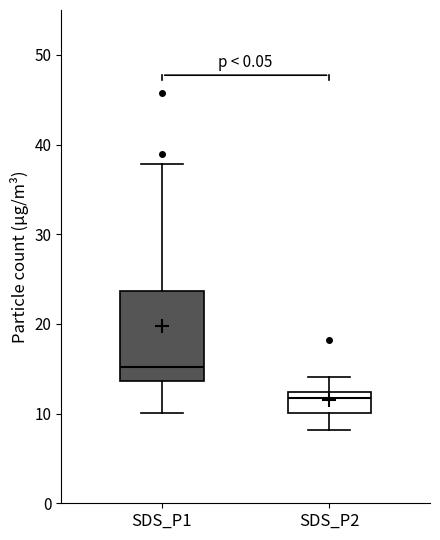

Which box is the tallest, from its lower edge to its upper edge?

SDS_P1